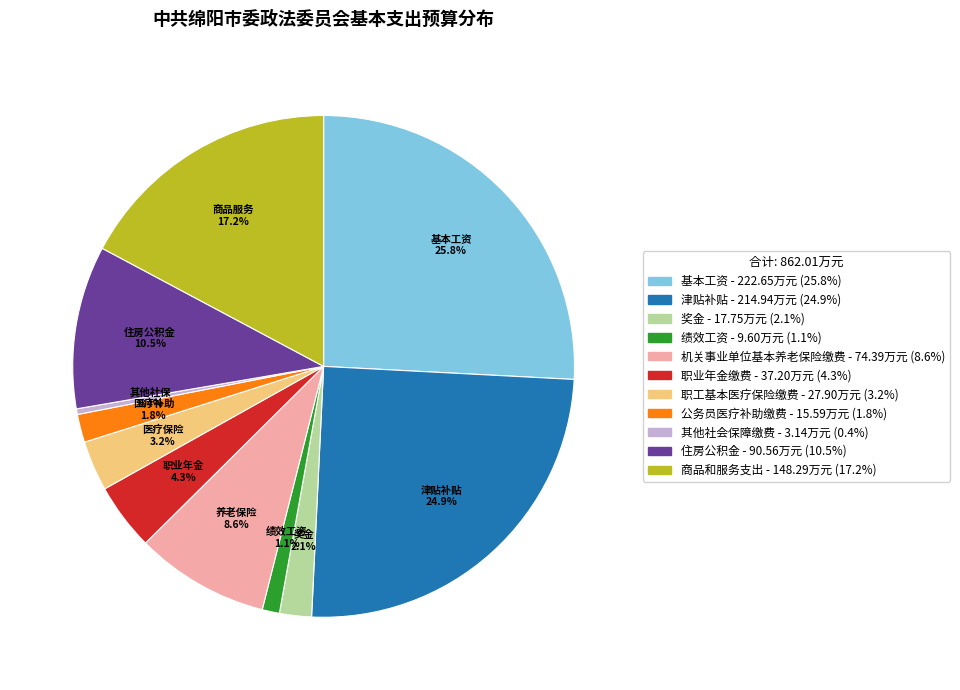

Is there any slice that represents more than half of the pie?

No